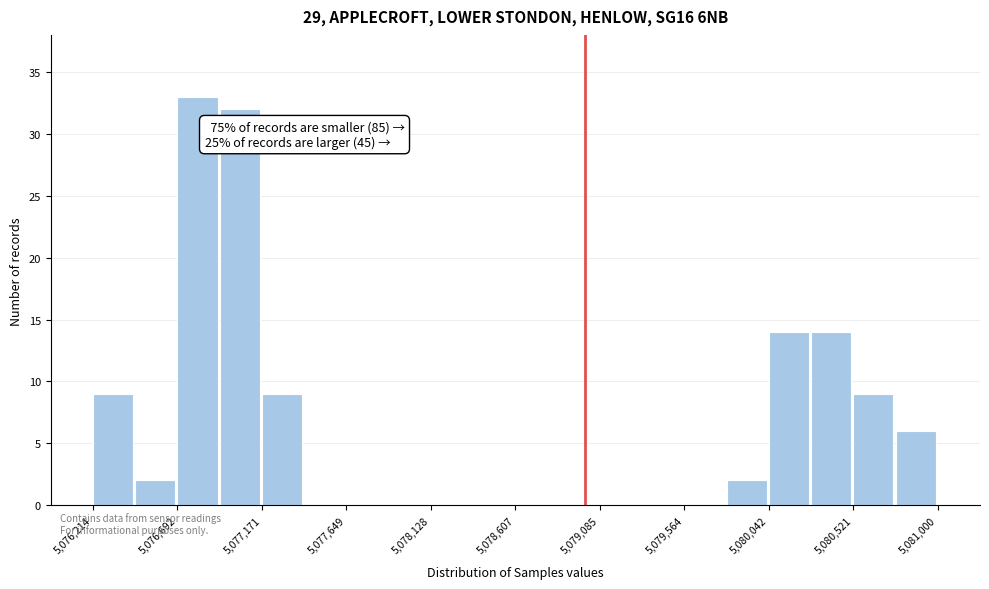

Which range on the x-axis has the tallest bar?

5076700 to 5076950